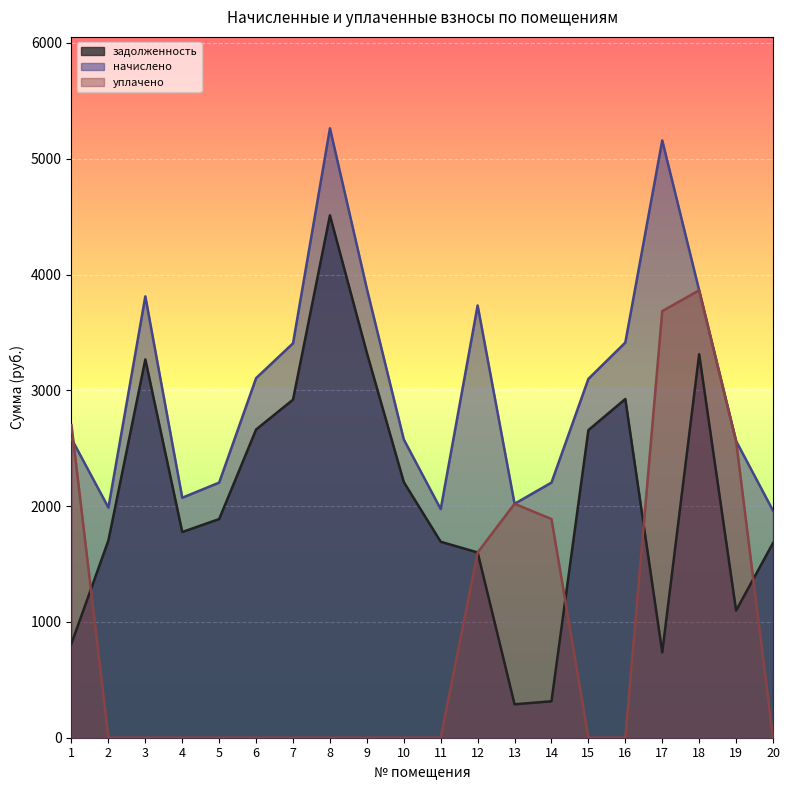

Rank the series by their maximum value, from lowest to highest.

уплачено, задолженность, начислено